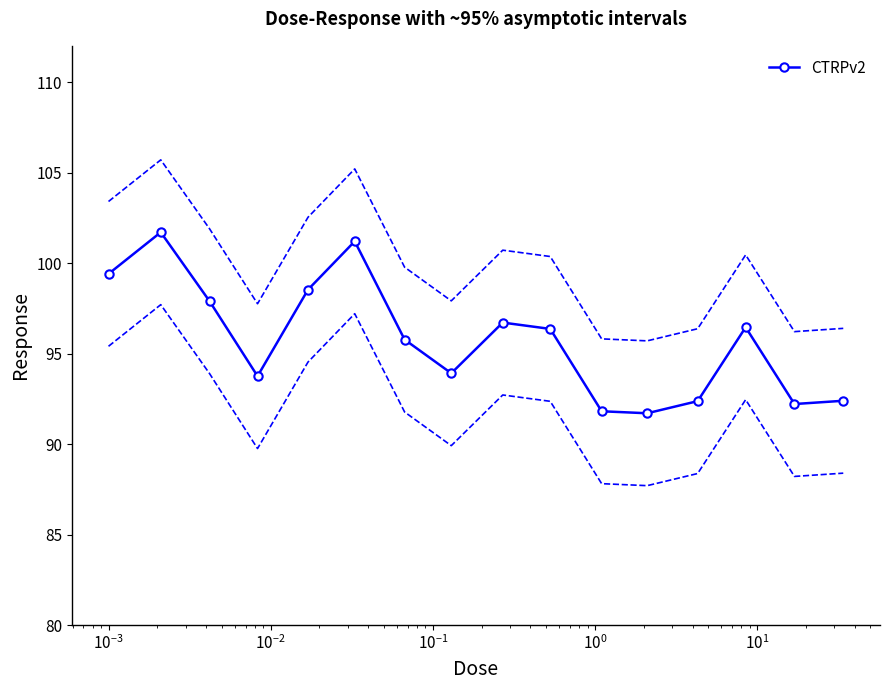

What is the highest value of the CTRPv2 series?

101.7